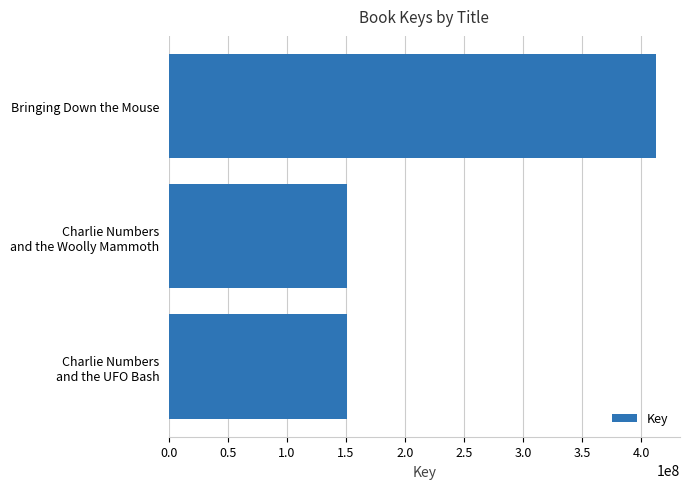

What is the approximate value at Bringing Down the Mouse?

412037132